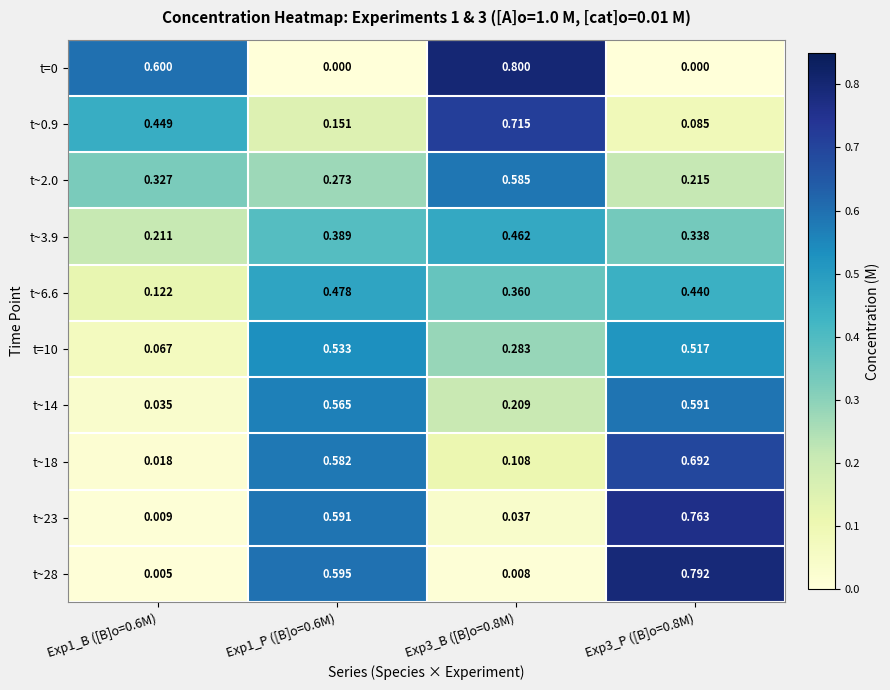

Is the value of t~0.9 at Exp3_P ([B]o=0.8M) greater than the value of t~2.0 at Exp1_B ([B]o=0.6M)?

No